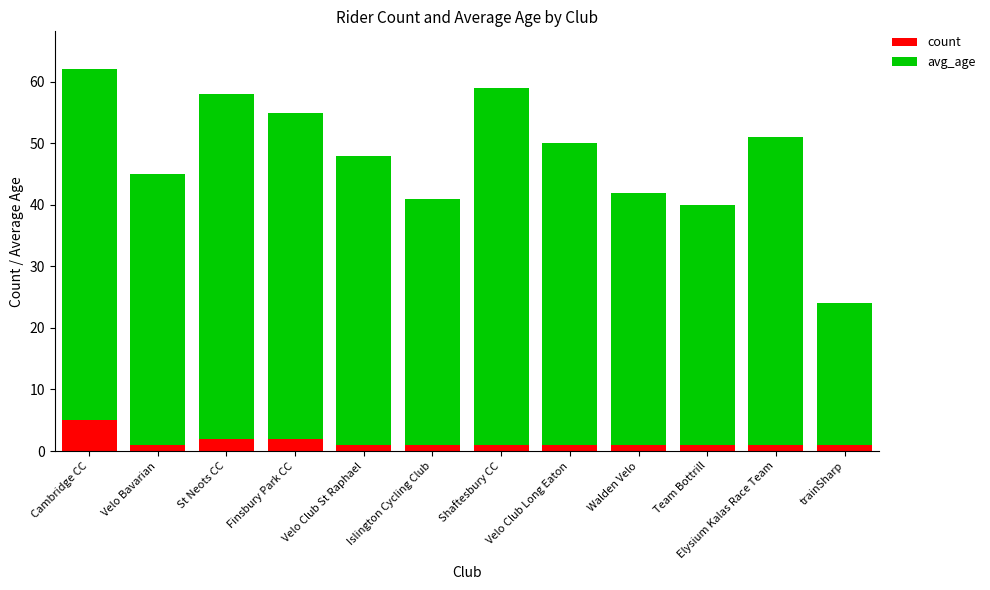

How many series are shown in this chart?

2